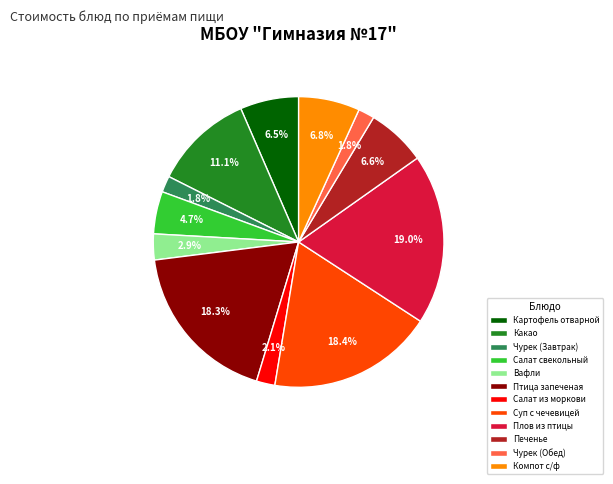

What is the total percentage of Картофель отварной and Компот с/ф?

13.3%